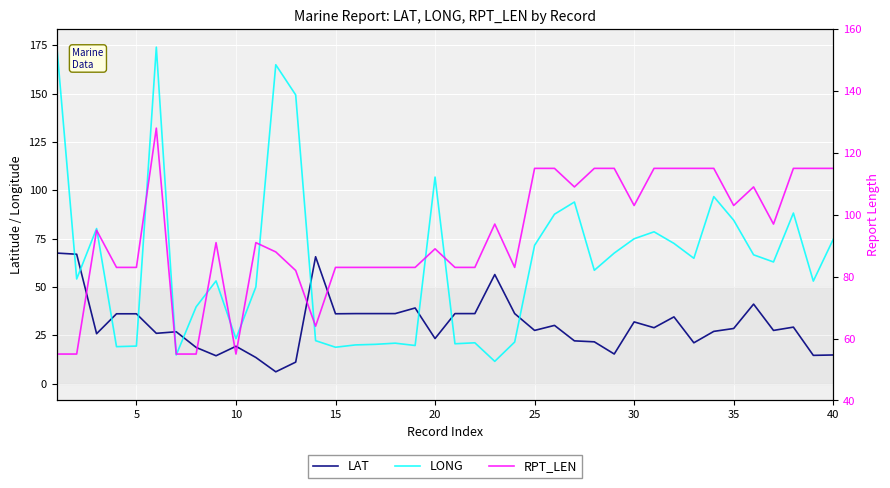

The LAT series shows 6.0 at 20. True or false?

False